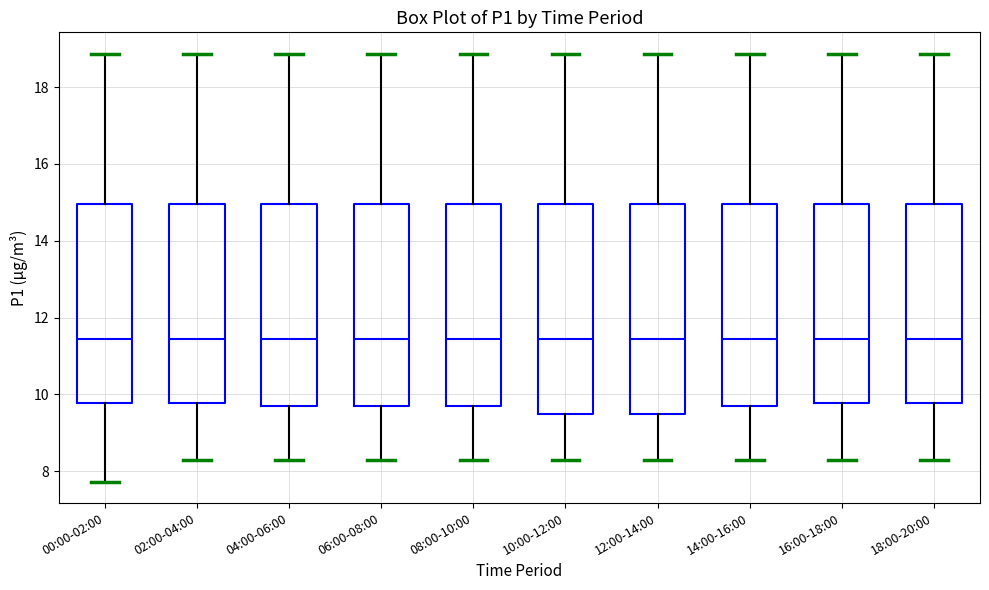

Reading left to right, transcribe this box plot: for each box, give where its median line is, the range the box spans, and where its two whiskers end, as read against the y-axis. The values are not printed on the chart, so give them approximately, as read against the axis.

00:00-02:00: median 11.4, box 9.8 to 15.0, whiskers 7.8 to 18.8
02:00-04:00: median 11.4, box 9.8 to 15.0, whiskers 8.4 to 18.8
04:00-06:00: median 11.4, box 9.8 to 15.0, whiskers 8.4 to 18.8
06:00-08:00: median 11.4, box 9.8 to 15.0, whiskers 8.4 to 18.8
08:00-10:00: median 11.4, box 9.8 to 15.0, whiskers 8.4 to 18.8
10:00-12:00: median 11.4, box 9.6 to 15.0, whiskers 8.4 to 18.8
12:00-14:00: median 11.4, box 9.6 to 15.0, whiskers 8.4 to 18.8
14:00-16:00: median 11.4, box 9.8 to 15.0, whiskers 8.4 to 18.8
16:00-18:00: median 11.4, box 9.8 to 15.0, whiskers 8.4 to 18.8
18:00-20:00: median 11.4, box 9.8 to 15.0, whiskers 8.4 to 18.8